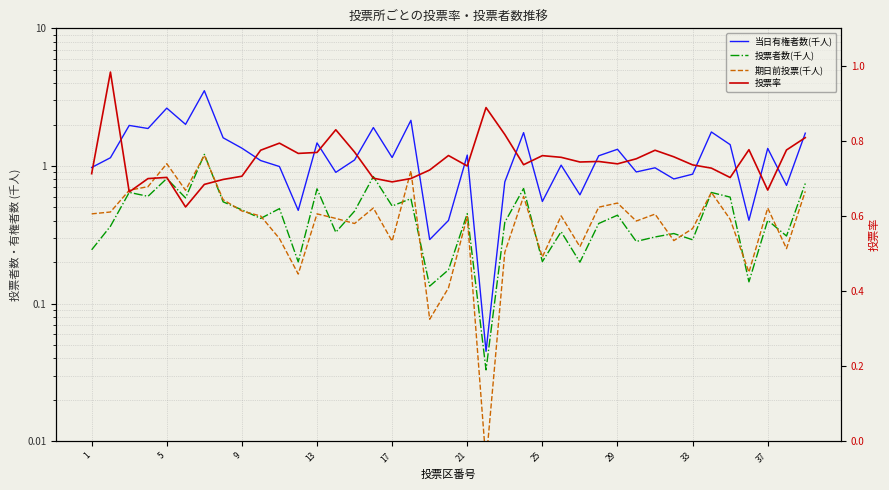

True or false: 投票率 and 投票者数(千人) cross at least once.

True